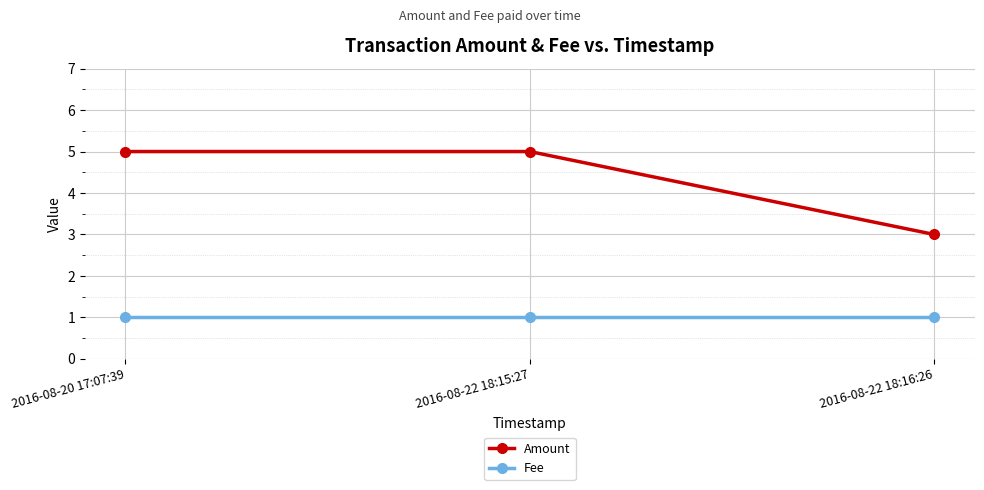

At how many categories does at least one series exceed 4?

2